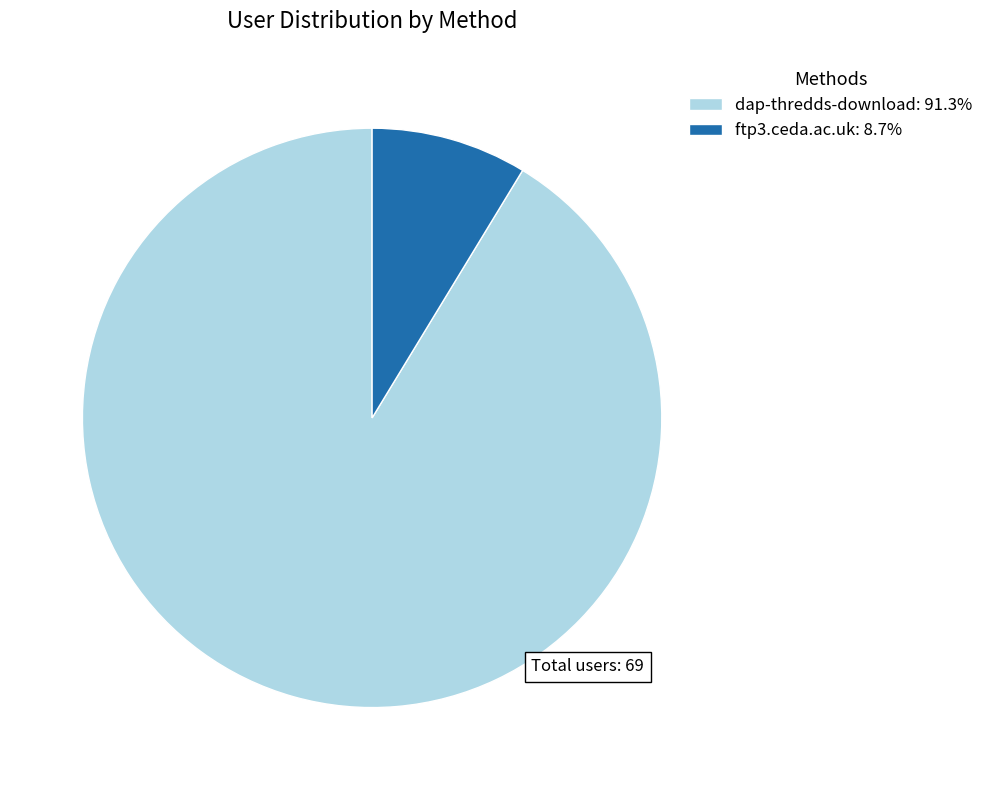

Is it true that ftp3.ceda.ac.uk is 16% of the pie?

False